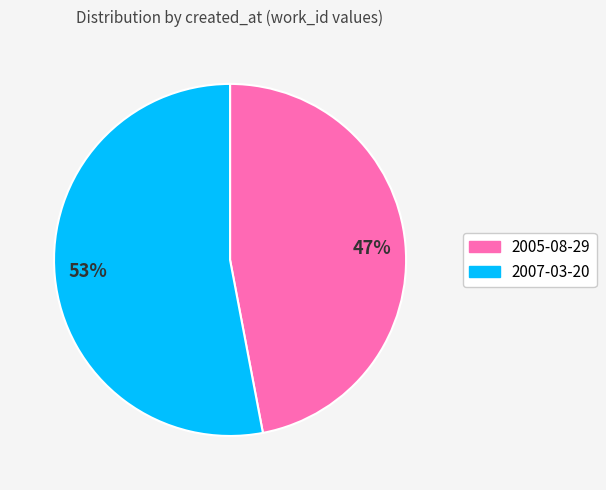

Which has a higher value, 53% or 47%?

53%